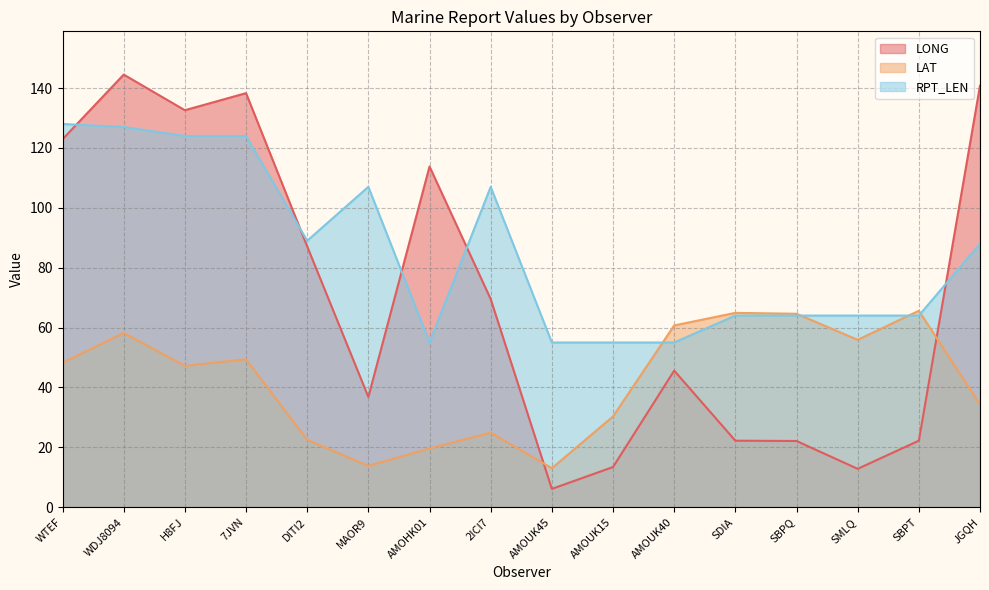

Between SMLQ and AMOHK01, which is larger?

AMOHK01